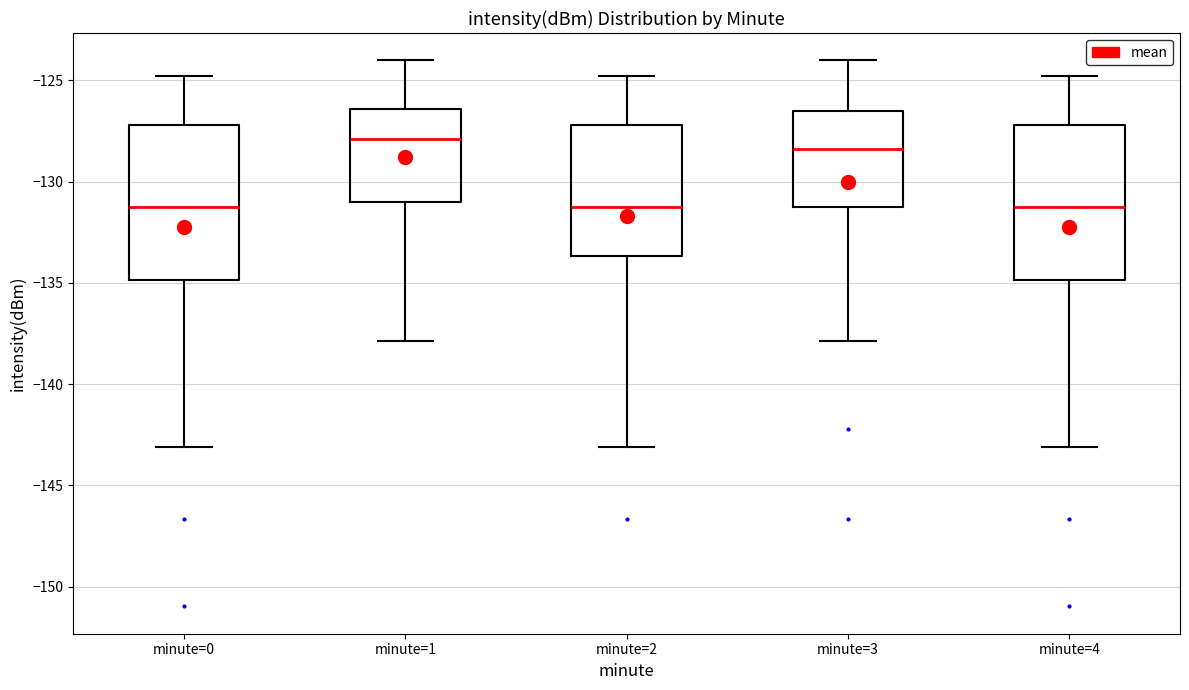

Reading left to right, transcribe this box plot: for each box, give where its median line is, the range the box spans, and where its two whiskers end, as read against the y-axis. The values are not printed on the chart, so give them approximately, as read against the axis.

minute=0: median -131.5, box -135.0 to -127.0, whiskers -143.0 to -125.0
minute=1: median -128.0, box -131.0 to -126.5, whiskers -138.0 to -124.0
minute=2: median -131.5, box -133.5 to -127.0, whiskers -143.0 to -125.0
minute=3: median -128.5, box -131.5 to -126.5, whiskers -138.0 to -124.0
minute=4: median -131.5, box -135.0 to -127.0, whiskers -143.0 to -125.0